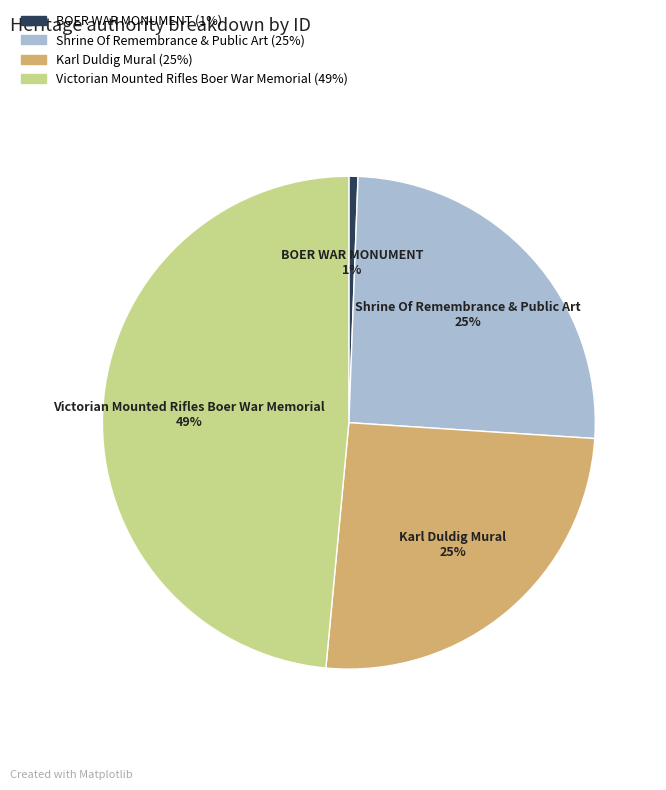

Is it true that BOER WAR MONUMENT 1% is 11% of the pie?

False